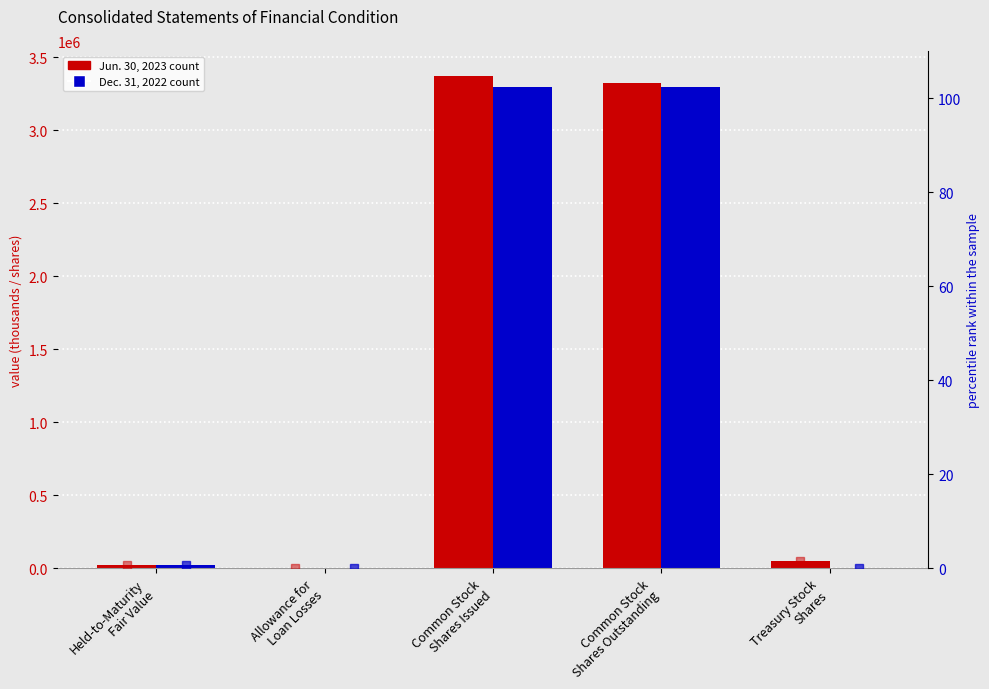

What is the label of the 3rd bar from the right?

Common Stock
Shares Issued